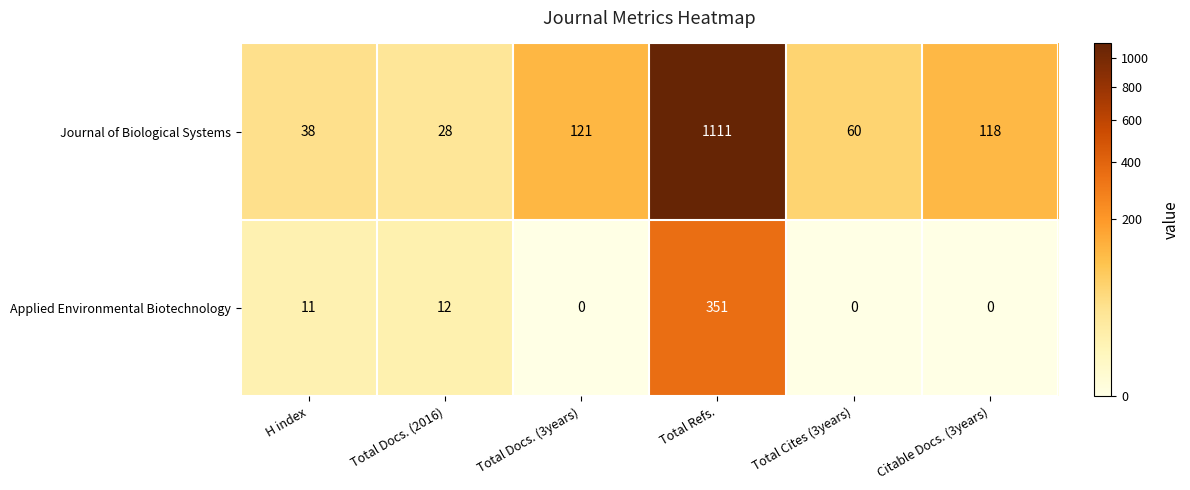

The value of Applied Environmental Biotechnology at Total Cites (3years) is -114. True or false?

False